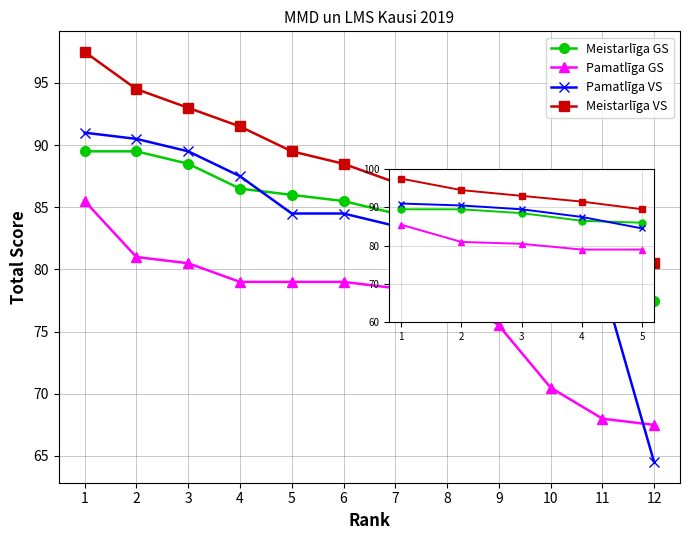

What is the total value across all series at 4?

344.5